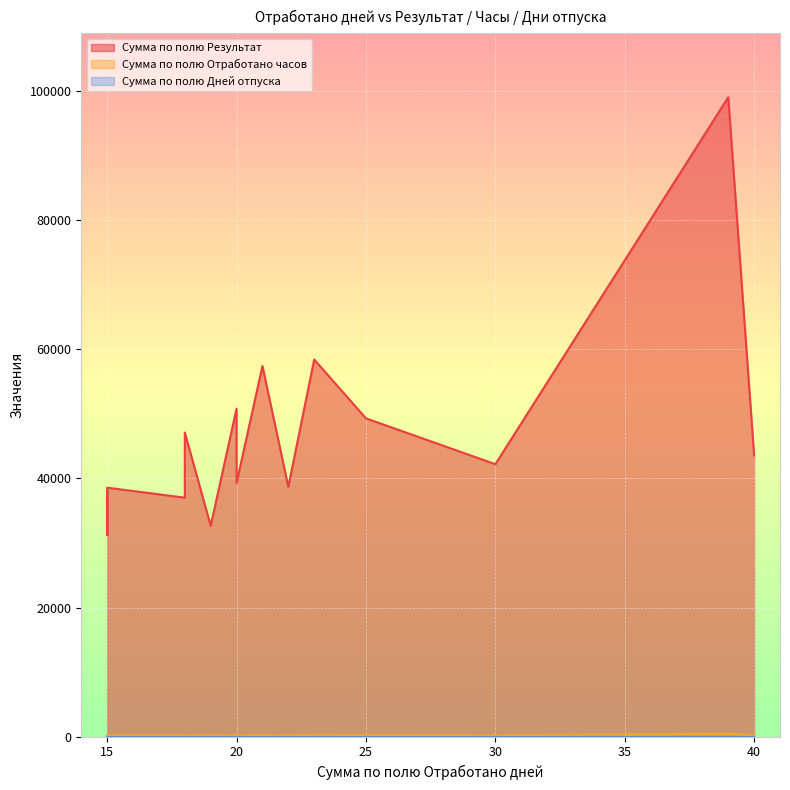

Does the chart display data point markers on the line(s)?

No